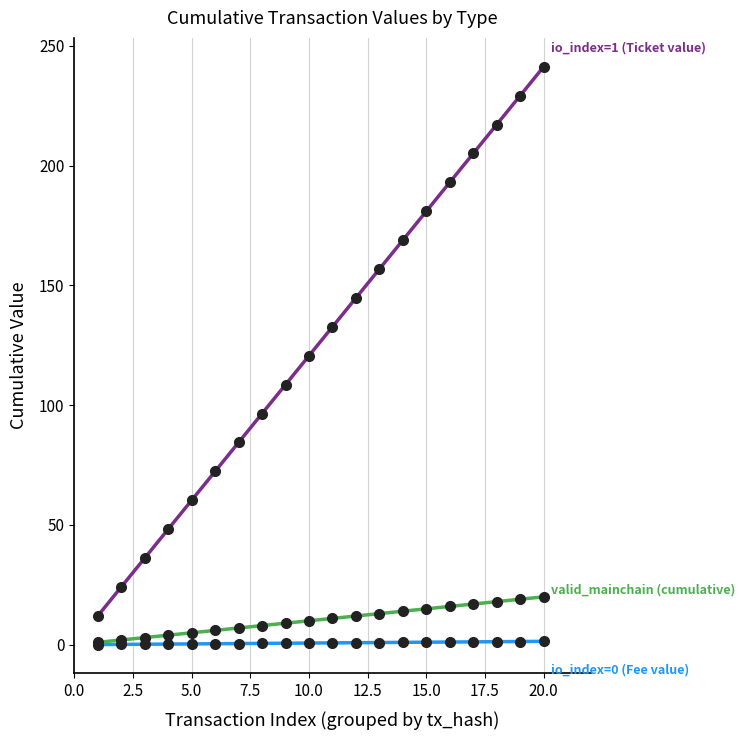

What is the greatest value displayed?

241.2